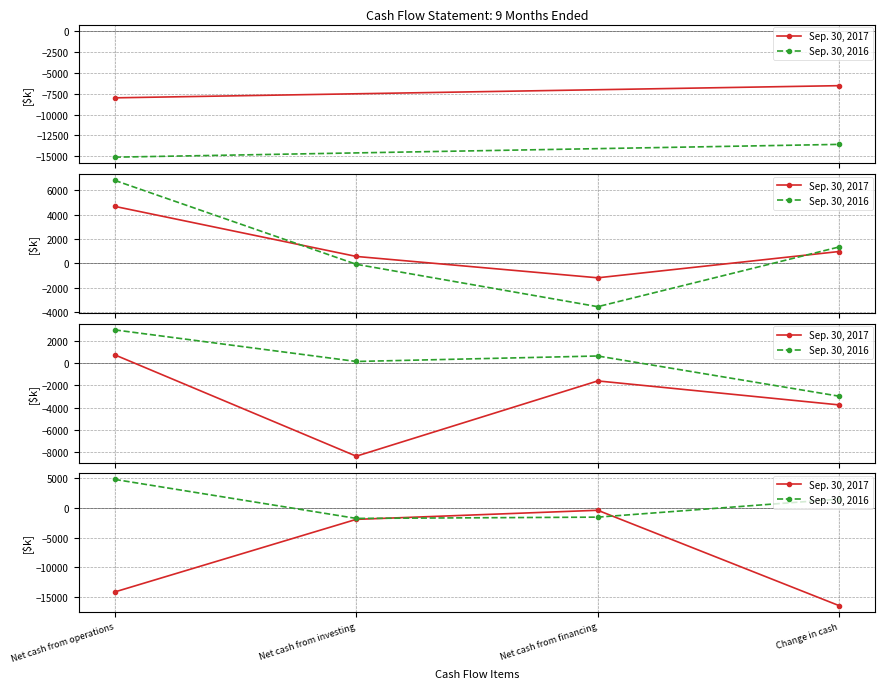

Which has a higher value, Net cash from operations or Net cash from investing?

Net cash from investing